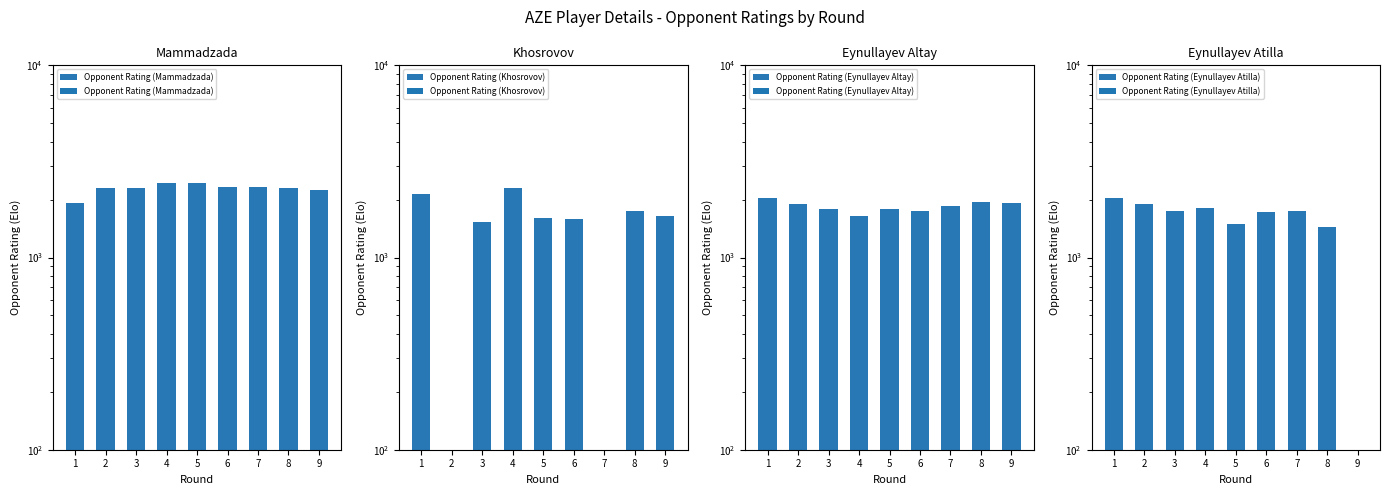

Does the chart contain stacked bars?

No